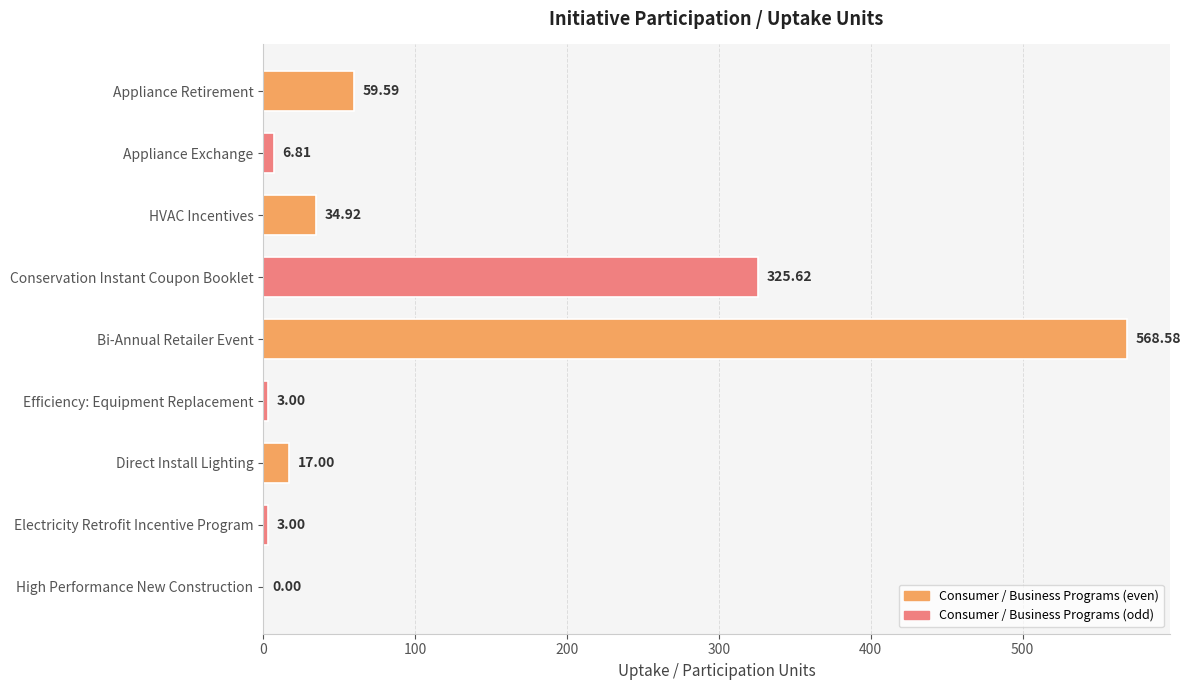

Which category has the highest value across all series?

Bi-Annual Retailer Event